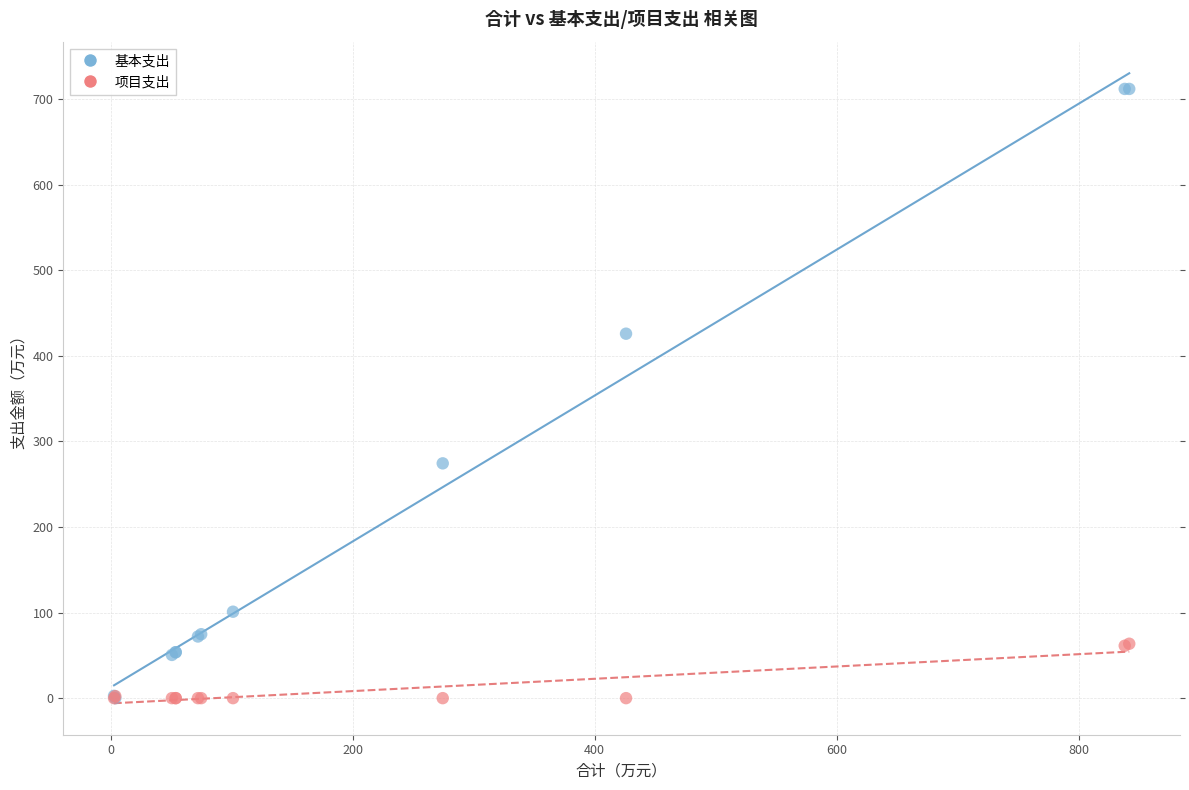

In the 基本支出 series, what Y value is closest to 355?

425.9